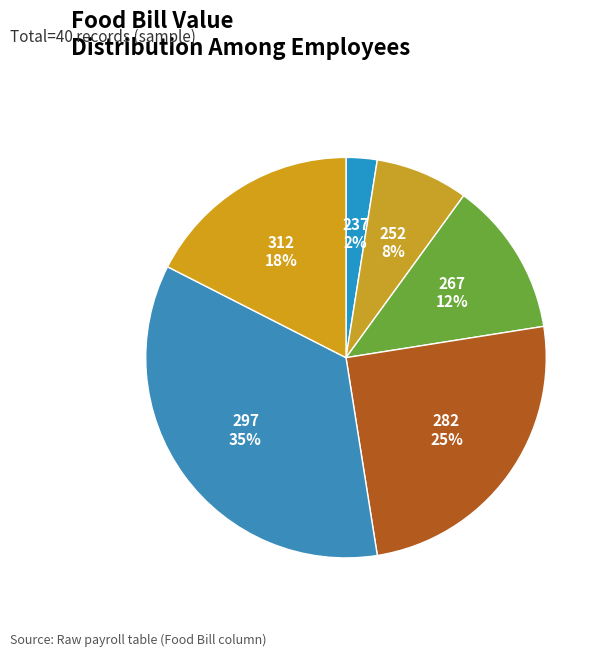

What is the smallest slice in the pie chart?

237